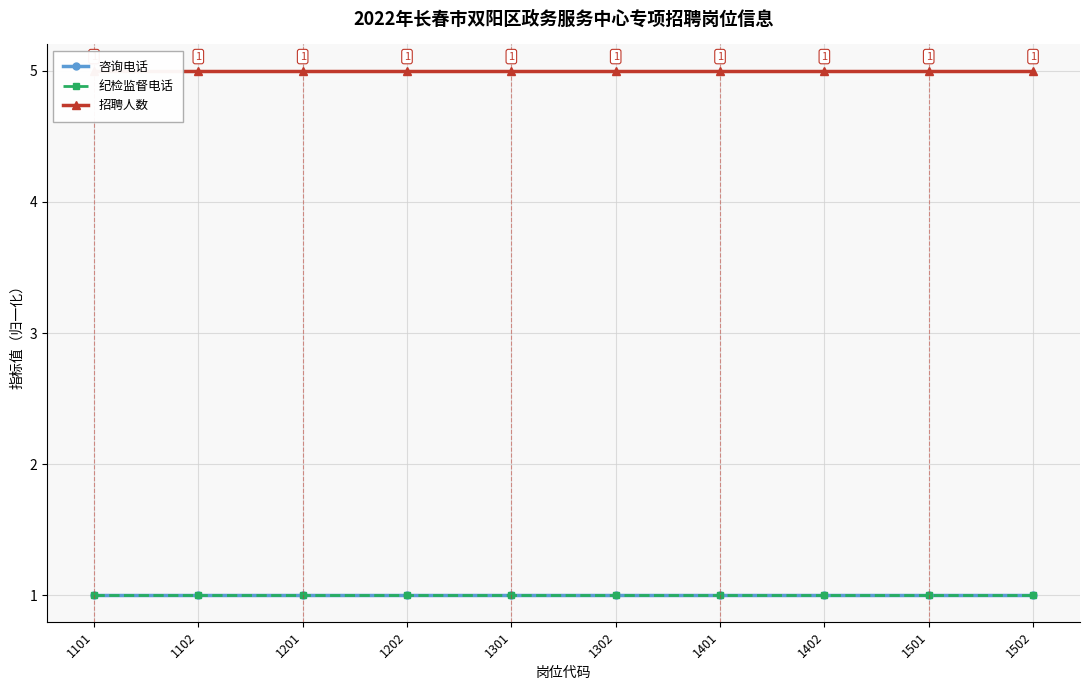

Where is 咨询电话 nearest to the value 1?

1101